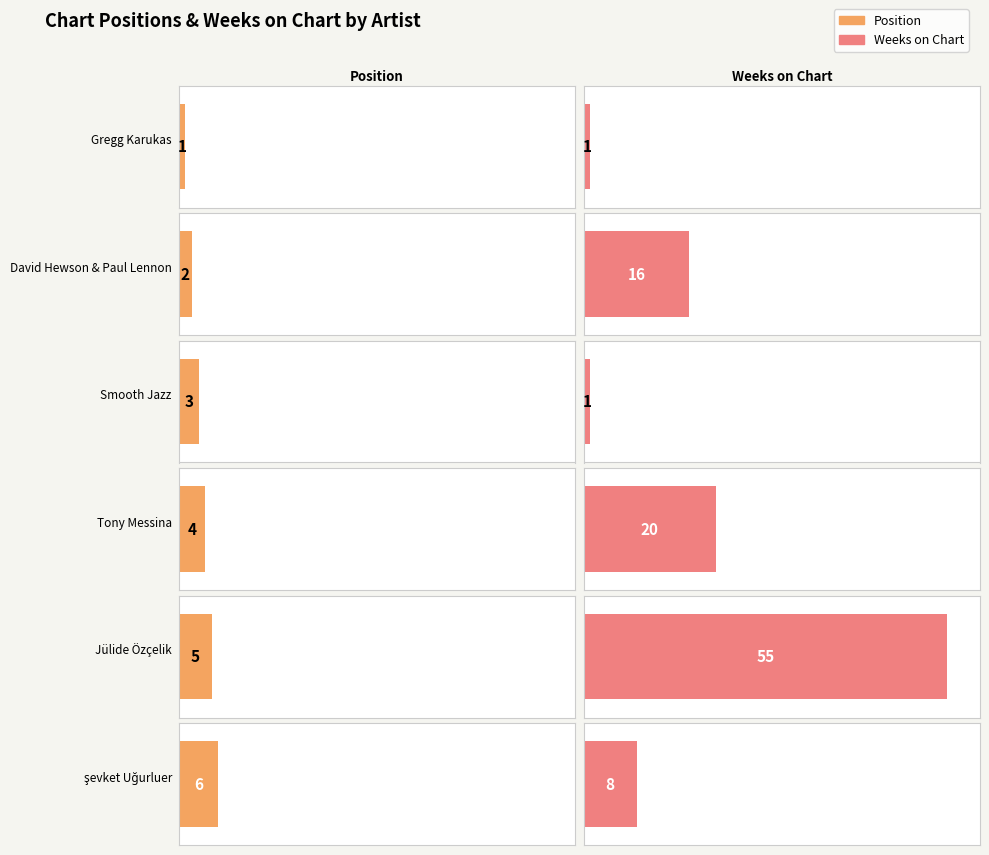

True or false: Position has a value of 1 at David Hewson & Paul Lennon.

False